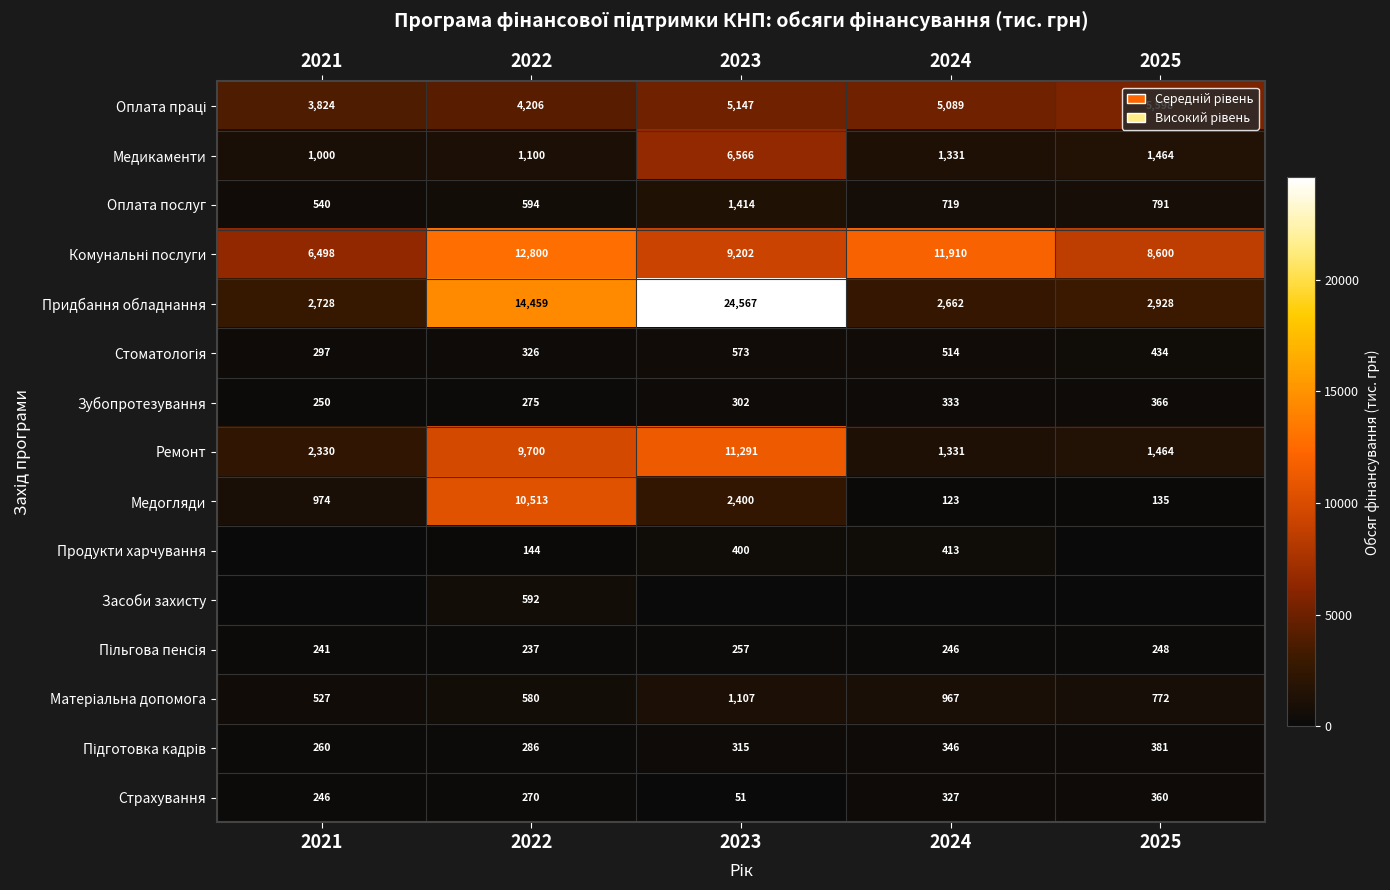

Is it true that Зубопротезування equals 80 at 2023?

False